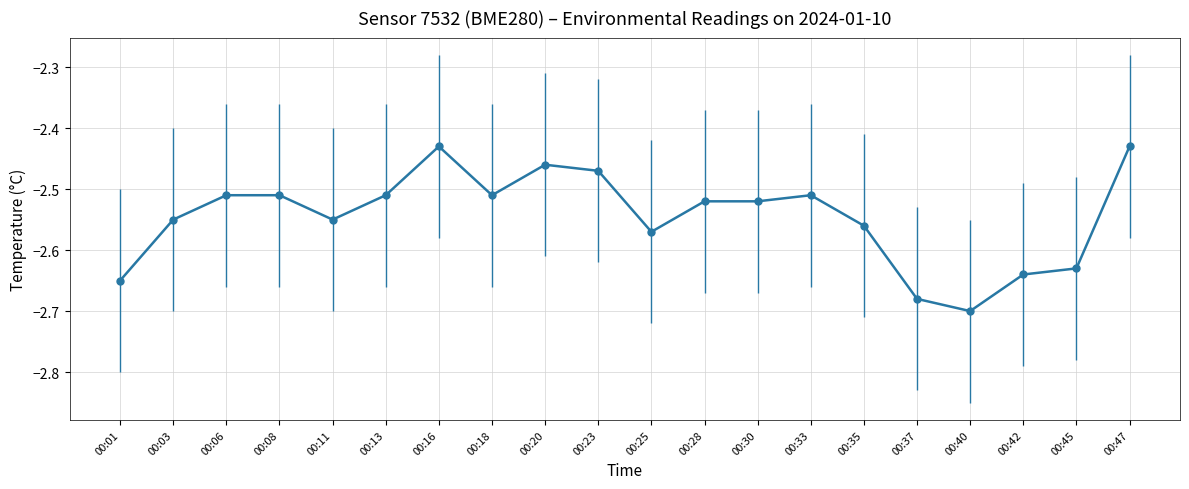

Which label corresponds to the smallest value in the chart?

00:40